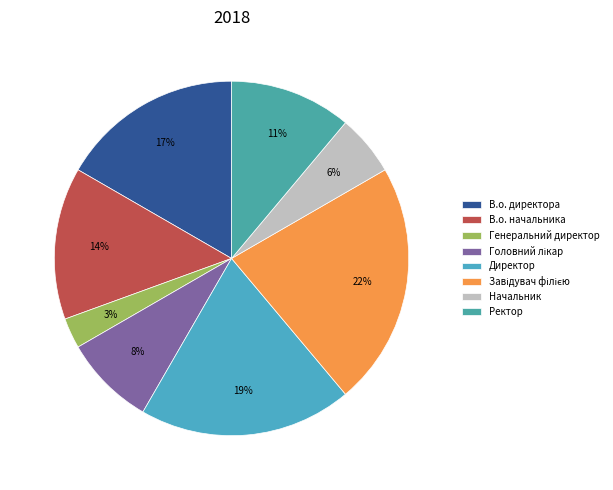

Is there a majority slice in this chart?

No